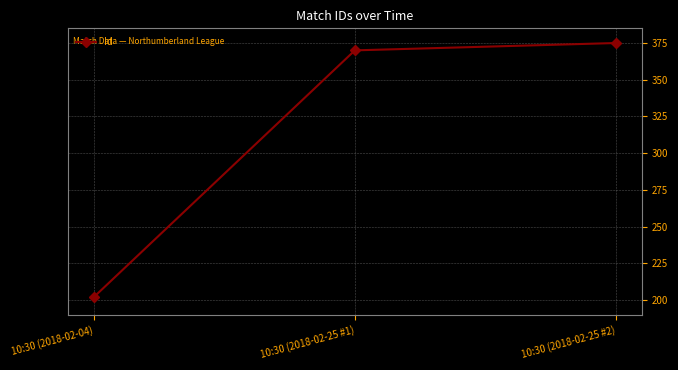

What is the change in value from 10:30 (2018-02-04) to 10:30 (2018-02-25 #2)?

+173